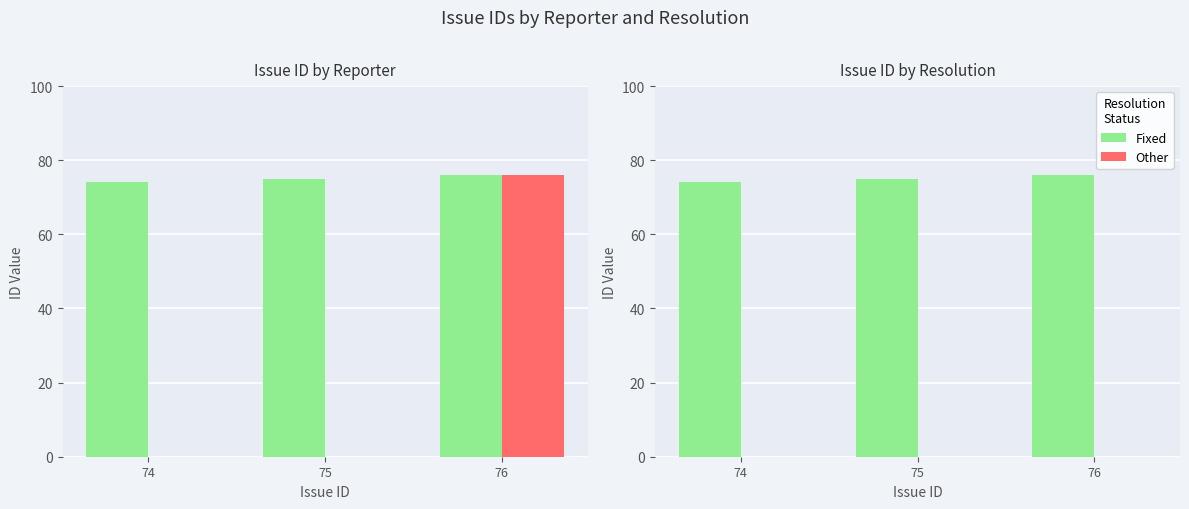

Count the number of data series in this chart.

2